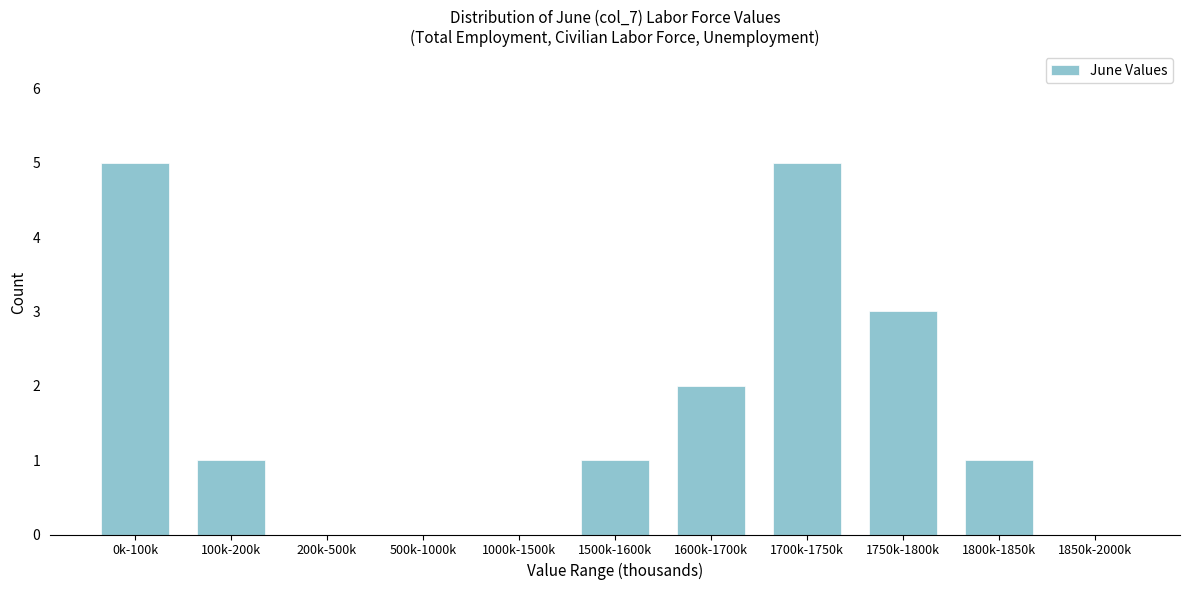

Reading left to right, transcribe all the data shown in this chart.

0k-100k=5	100k-200k=1	200k-500k=0	500k-1000k=0	1000k-1500k=0	1500k-1600k=1	1600k-1700k=2	1700k-1750k=5	1750k-1800k=3	1800k-1850k=1	1850k-2000k=0